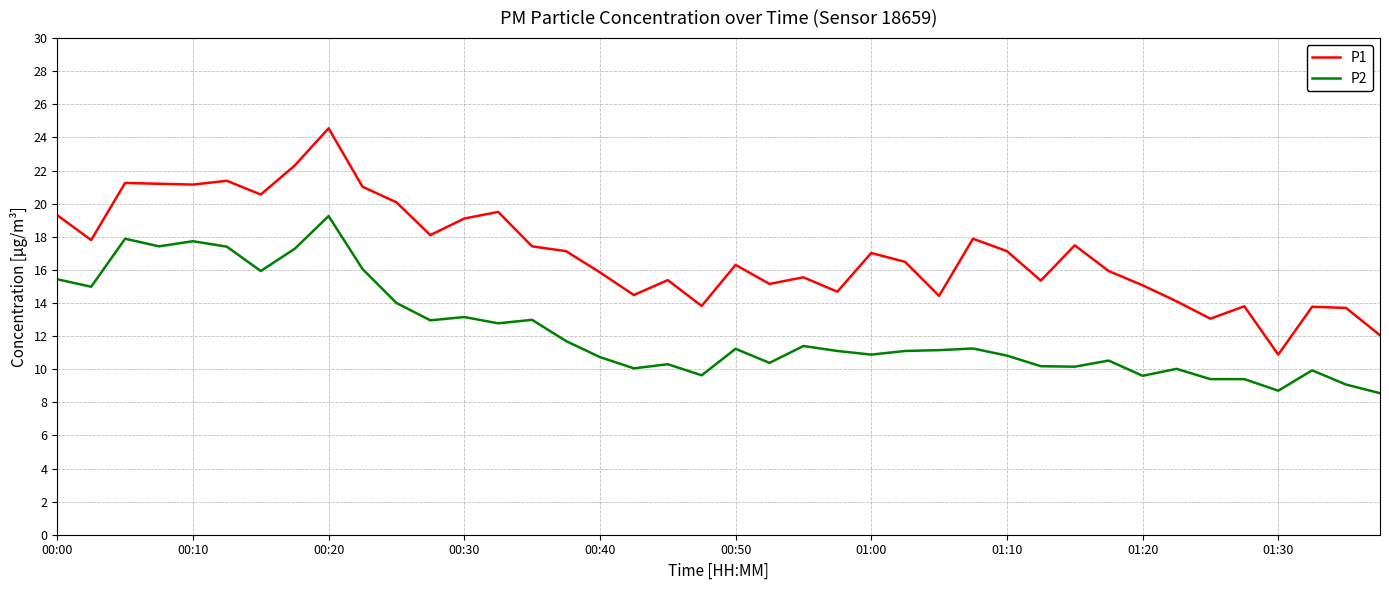

How many values in the P1 series are below 17?

20